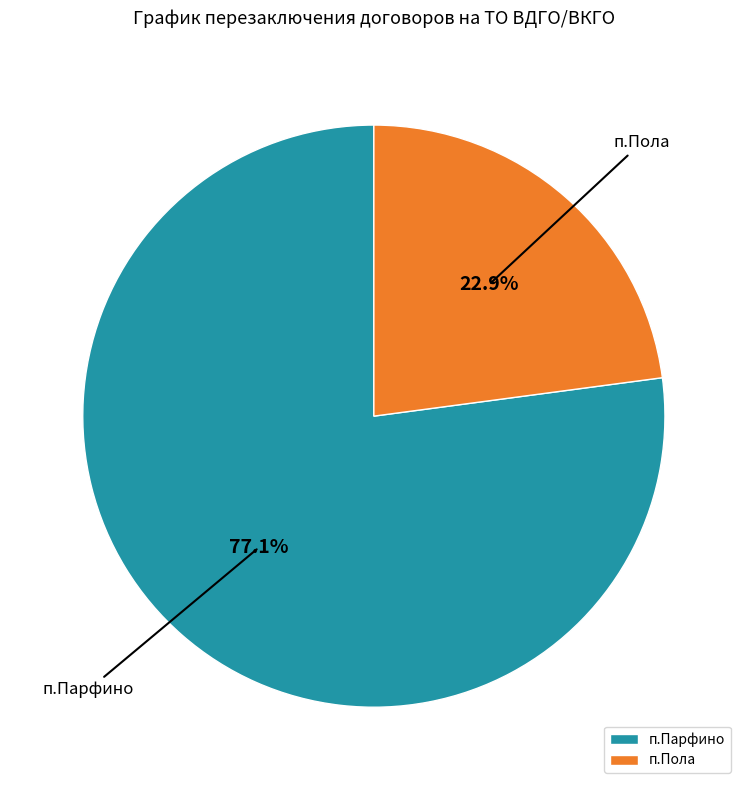

How many slices are in this pie chart?

2